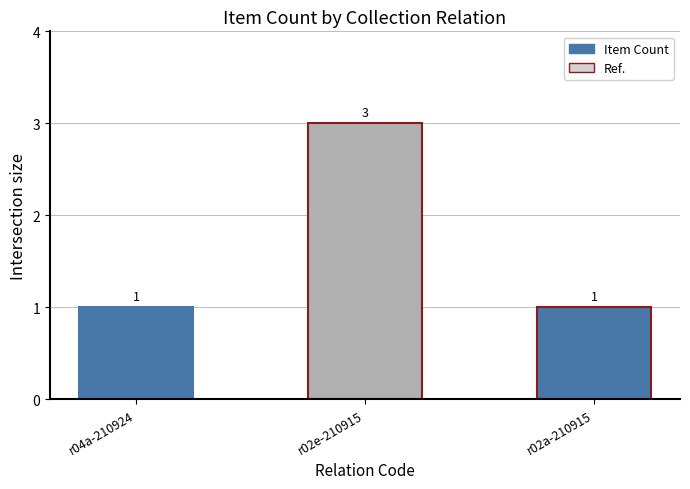

True or false: the data shows 3 at r02e-210915.

True